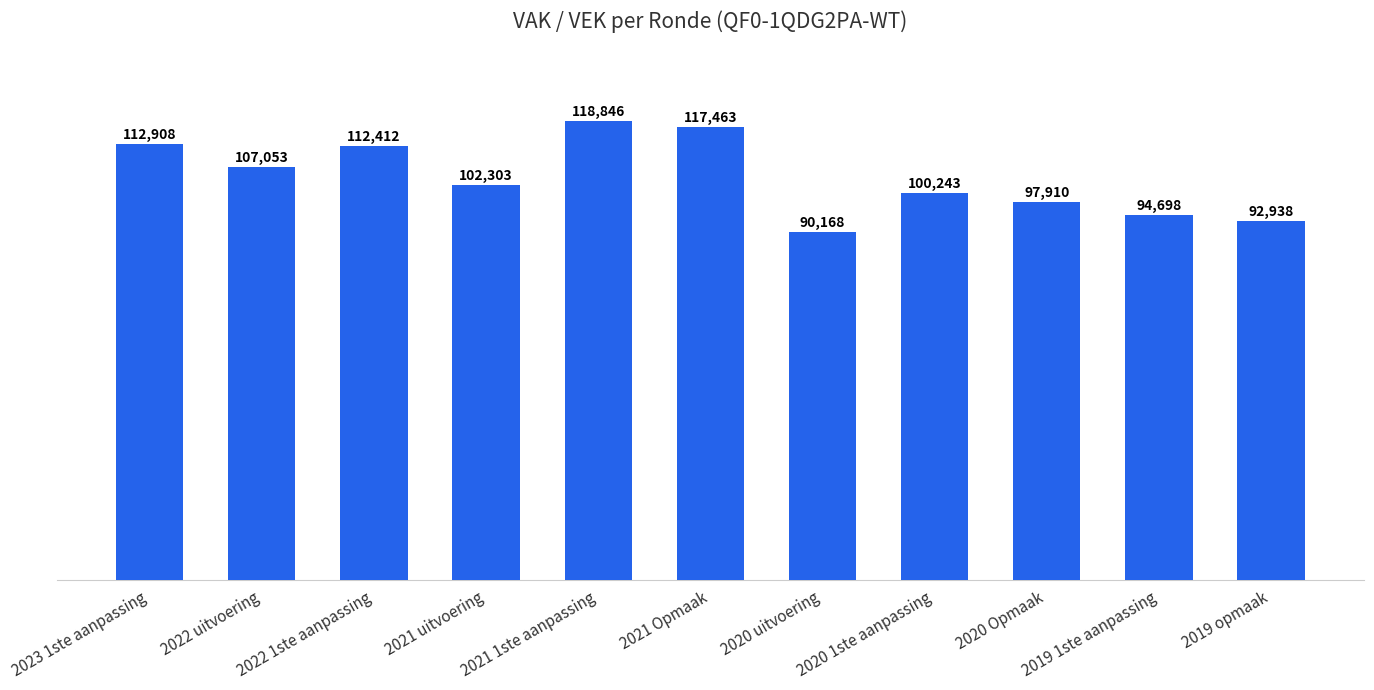

What is the ratio of the value at 2021 uitvoering to the value at 2021 Opmaak?

0.9